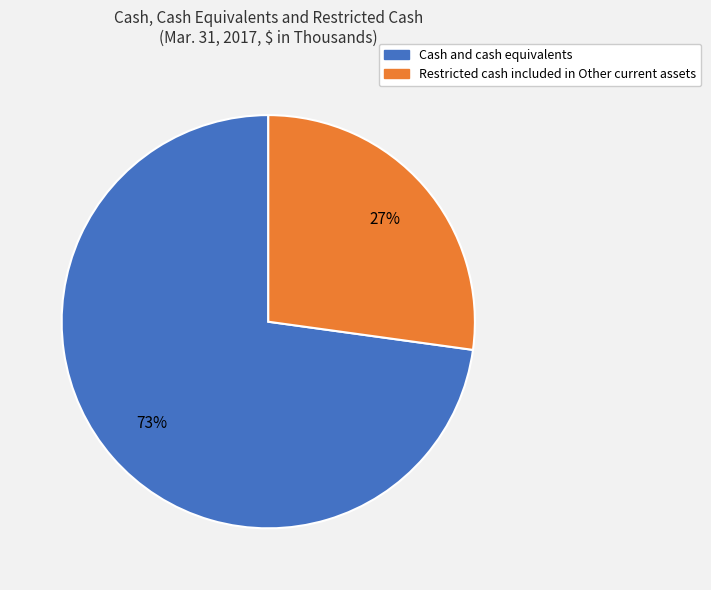

Is the sum of Restricted cash included in Other current assets and Cash and cash equivalents greater than half?

Yes